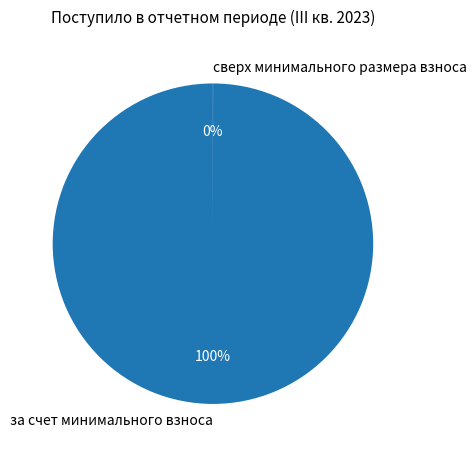

To the nearest percent, what portion does за счет минимального взноса represent?

100%